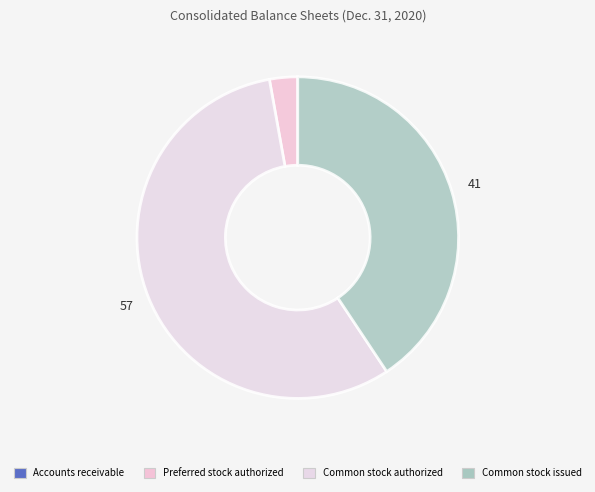

Which slice is the largest?

Common stock authorized